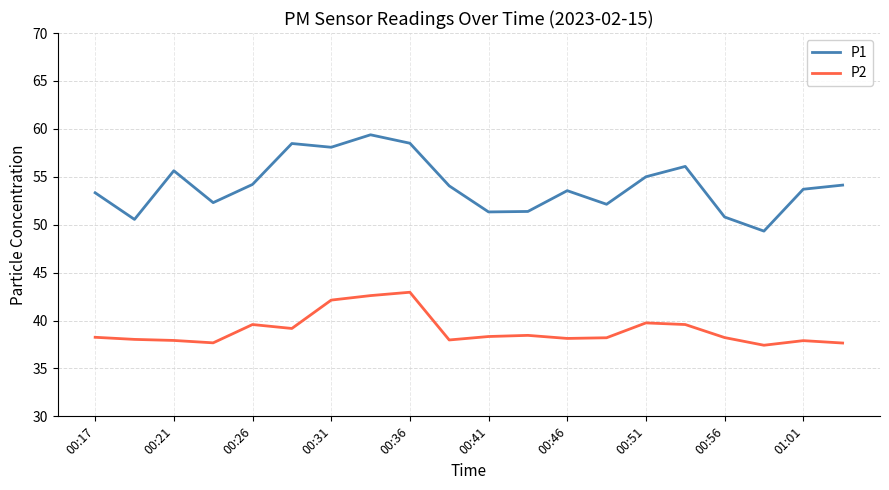

What is the sum of all P1 values?

1081.9